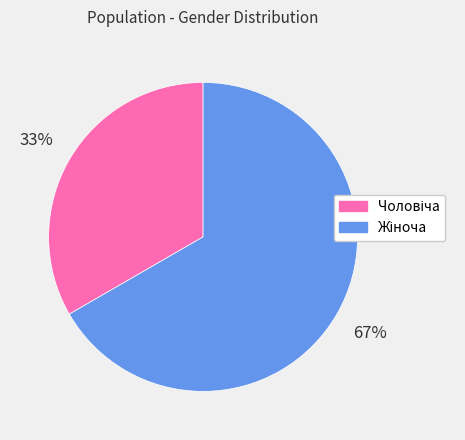

Is there any slice that represents more than half of the pie?

Yes